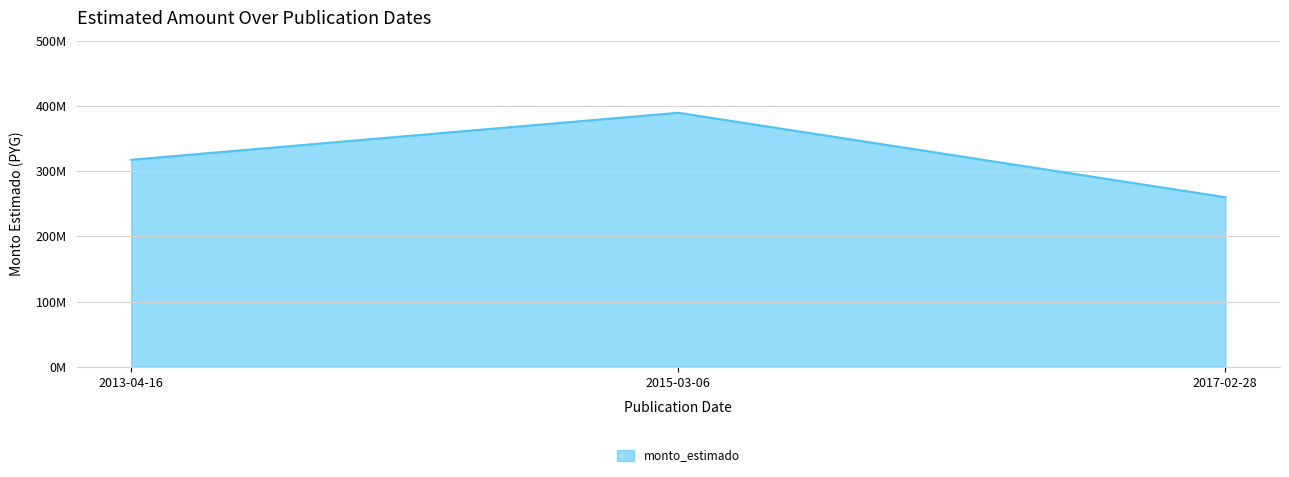

What is the sum of all values?

966780000